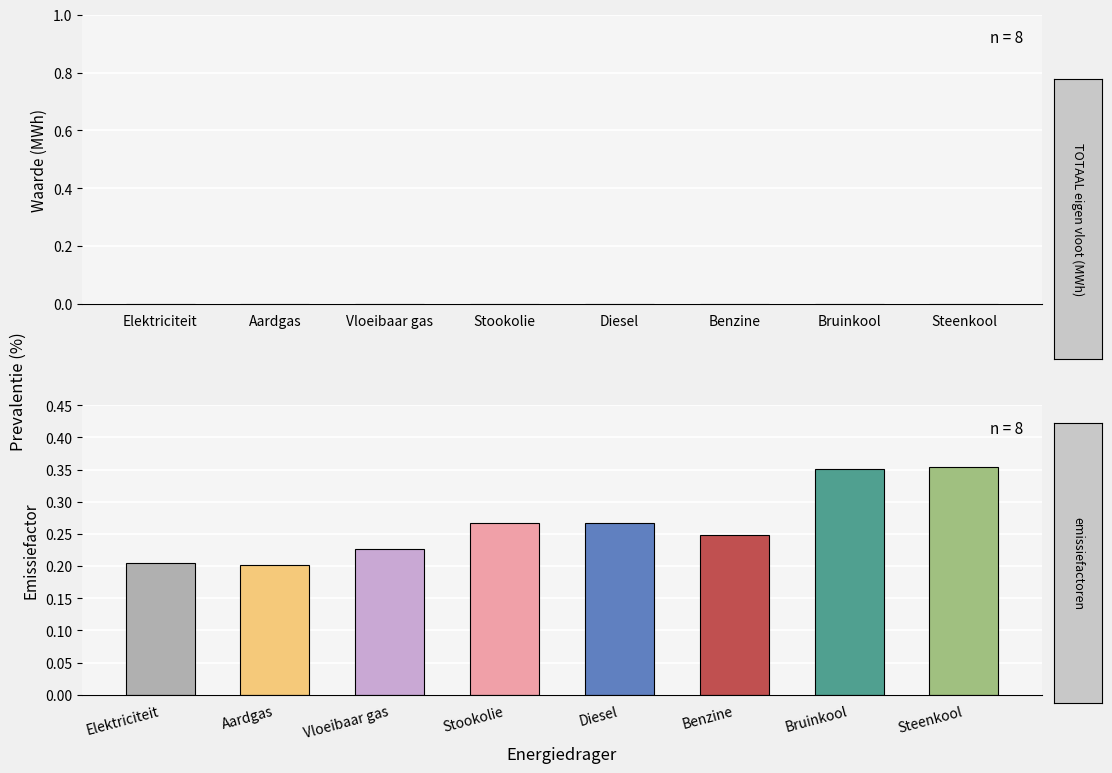

Is the value of TOTAAL eigen vloot (MWh) at Steenkool greater than the value of emissiefactoren at Benzine?

No